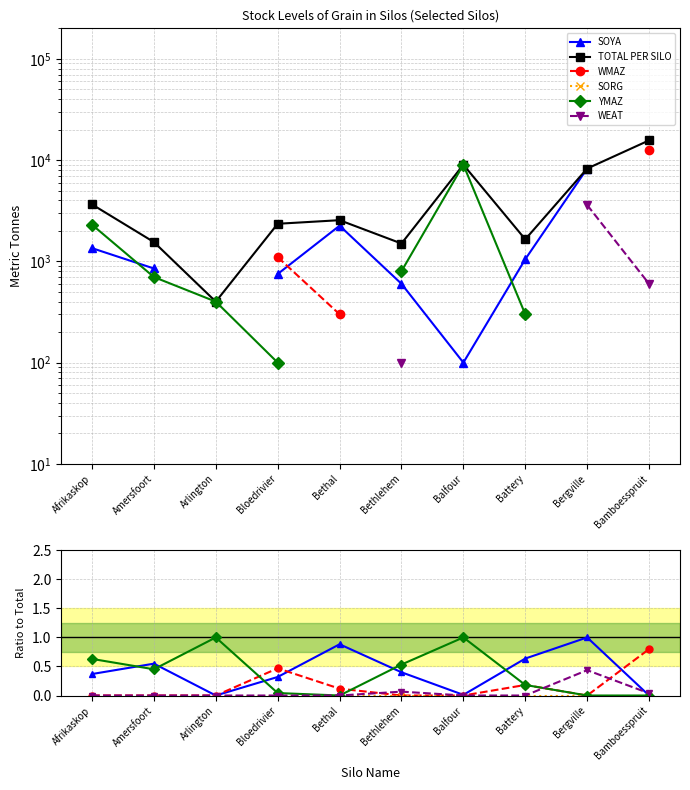

The WEAT series shows 0.0 at Bloedrivier. True or false?

True